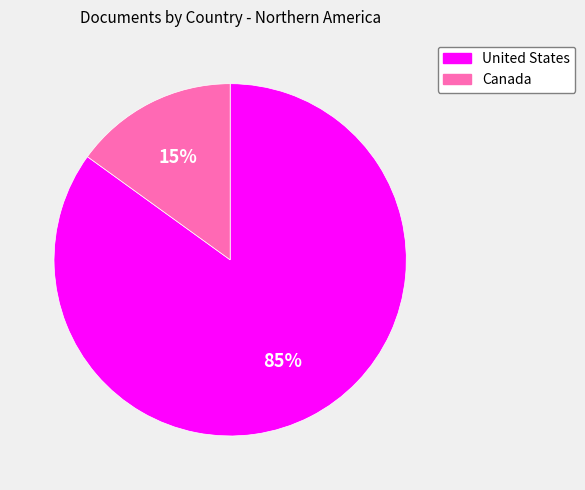

The United States slice represents 85% of the pie. True or false?

True